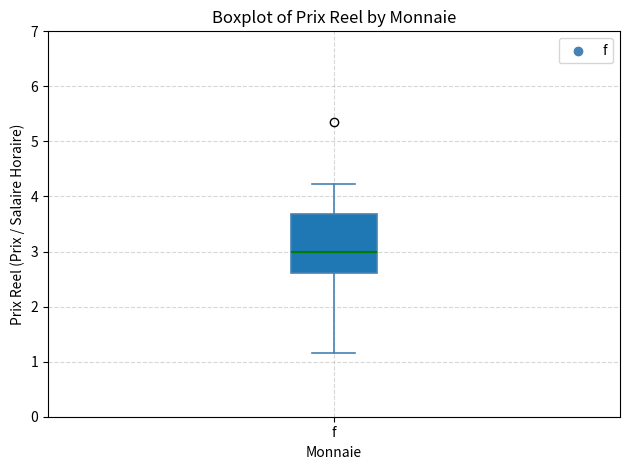

Read this box plot against the y-axis: the position of the median line, the range covered by the box, and the ends of both whiskers. The values are not printed on the chart, so give them approximately, as read against the axis.

median 3.0, box 2.6 to 3.7, whiskers 1.2 to 4.2